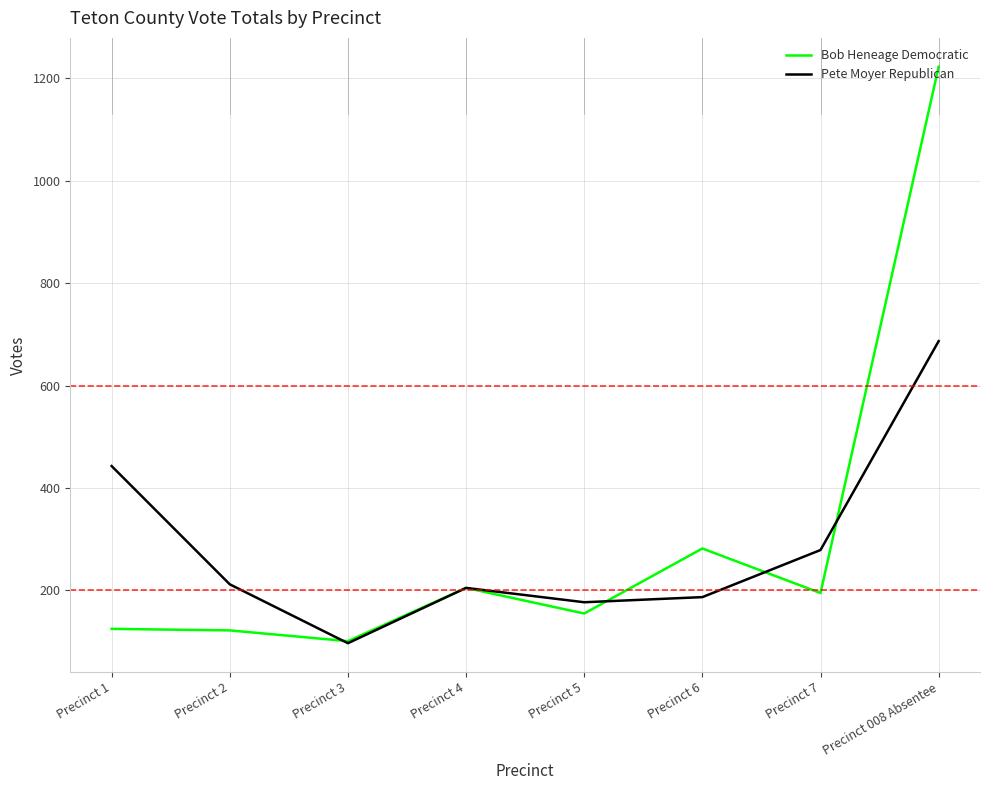

Is the value of Pete Moyer Republican at Precinct 4 greater than the value of Bob Heneage Democratic at Precinct 3?

Yes